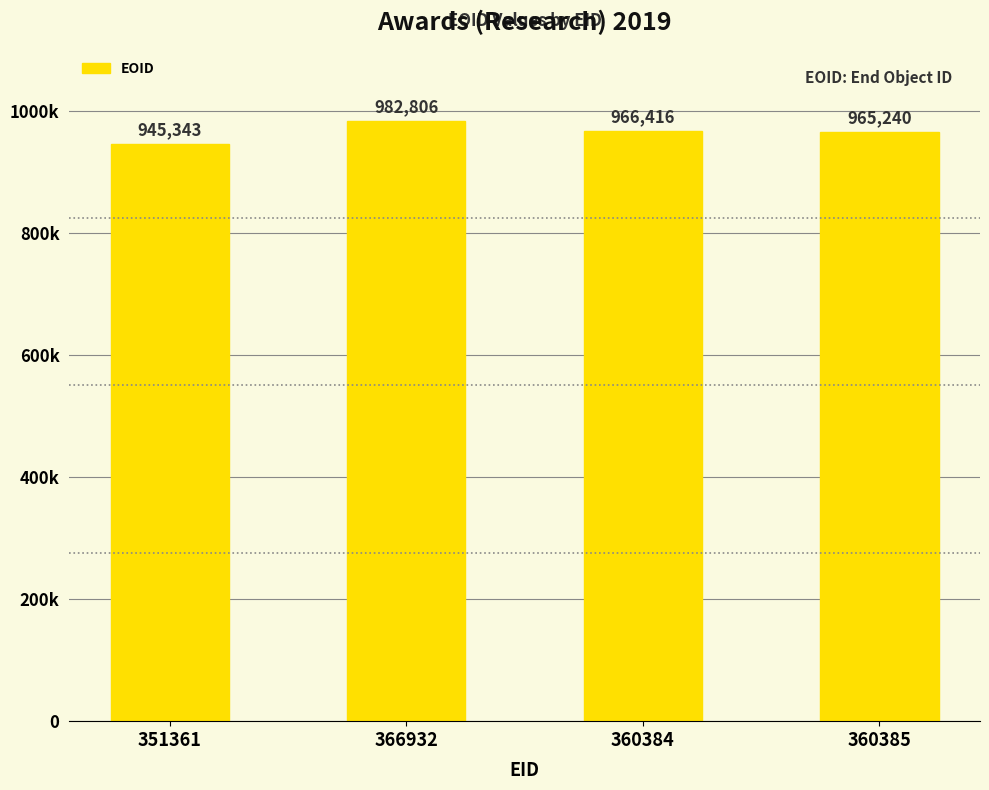

Are the bars horizontal?

No